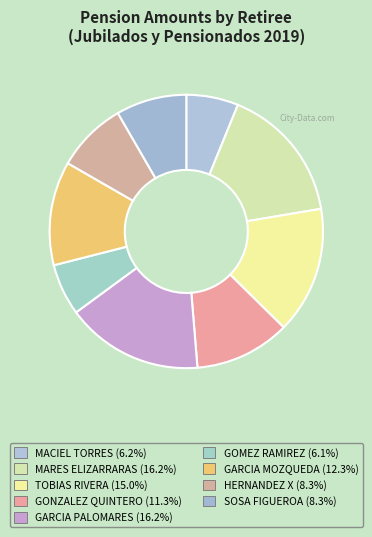

To the nearest percent, what percentage of the pie is GOMEZ RAMIREZ?

6%